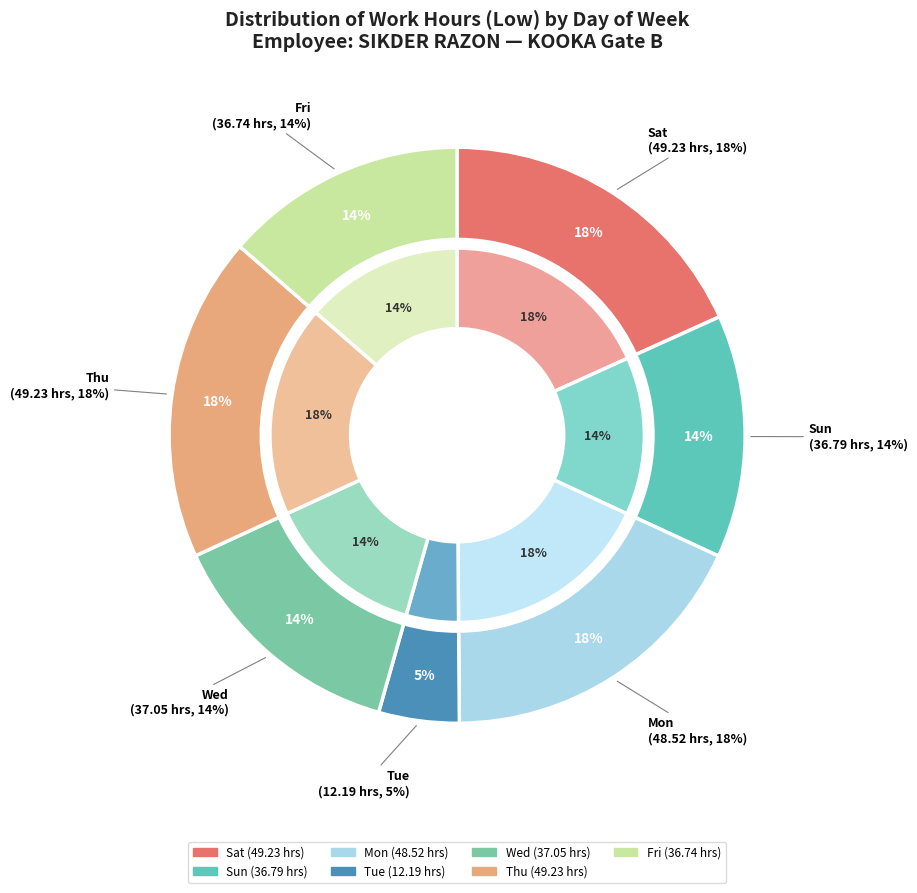

The 1-Fri slice represents 1% of the pie. True or false?

False